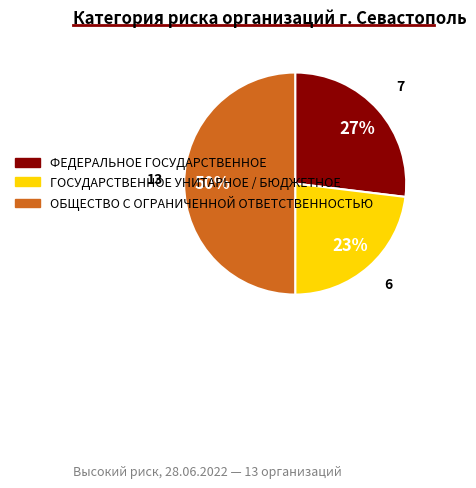

Rank the categories by value from highest to lowest.

ОБЩЕСТВО С ОГРАНИЧЕННОЙ ОТВЕТСТВЕННОСТЬЮ, ФЕДЕРАЛЬНОЕ ГОСУДАРСТВЕННОЕ, ГОСУДАРСТВЕННОЕ УНИТАРНОЕ / БЮДЖЕТНОЕ